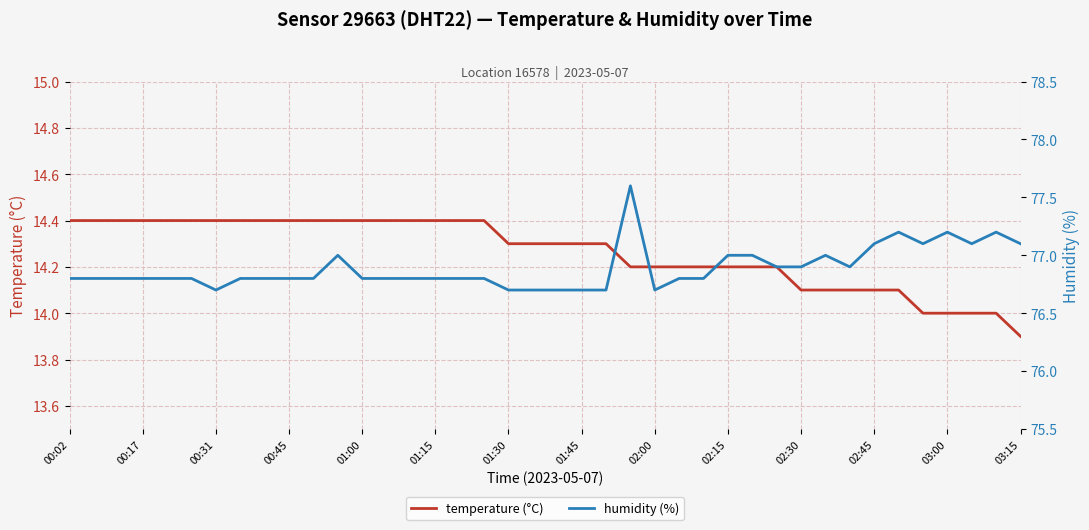

At which label does temperature (°C) reach its minimum?

03:15